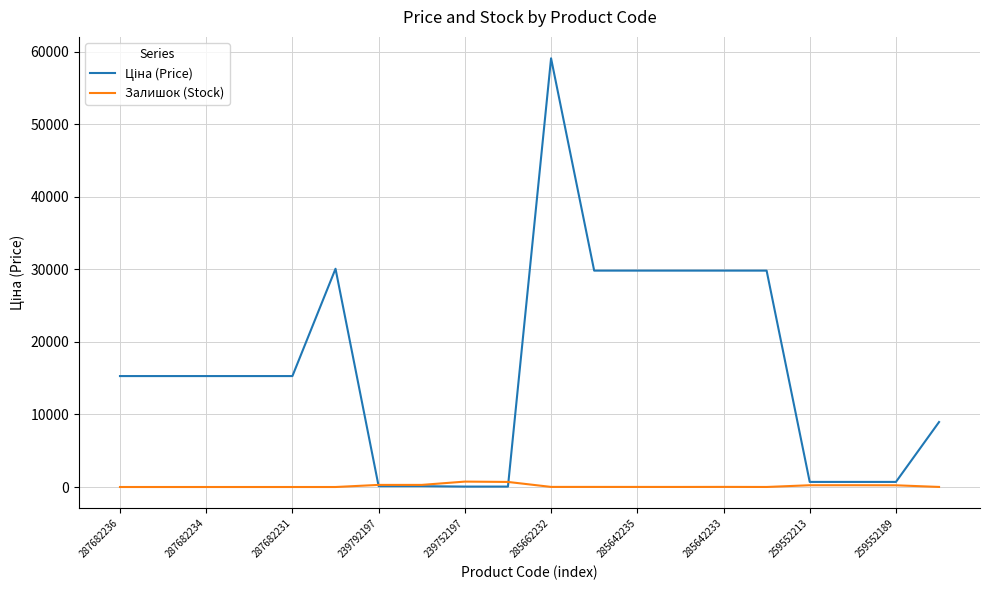

What is the maximum value shown in the chart?

59075.7